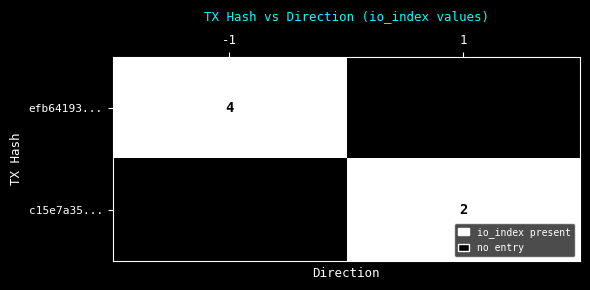

At which category is the sum across all series the highest?

-1